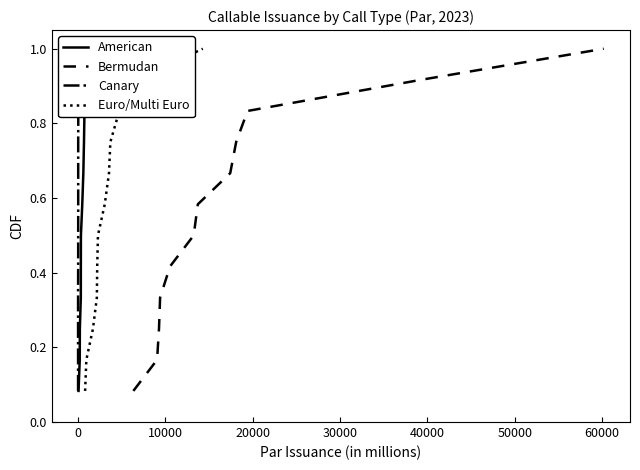

What is the difference between the maximum and minimum values in the American series?

0.9